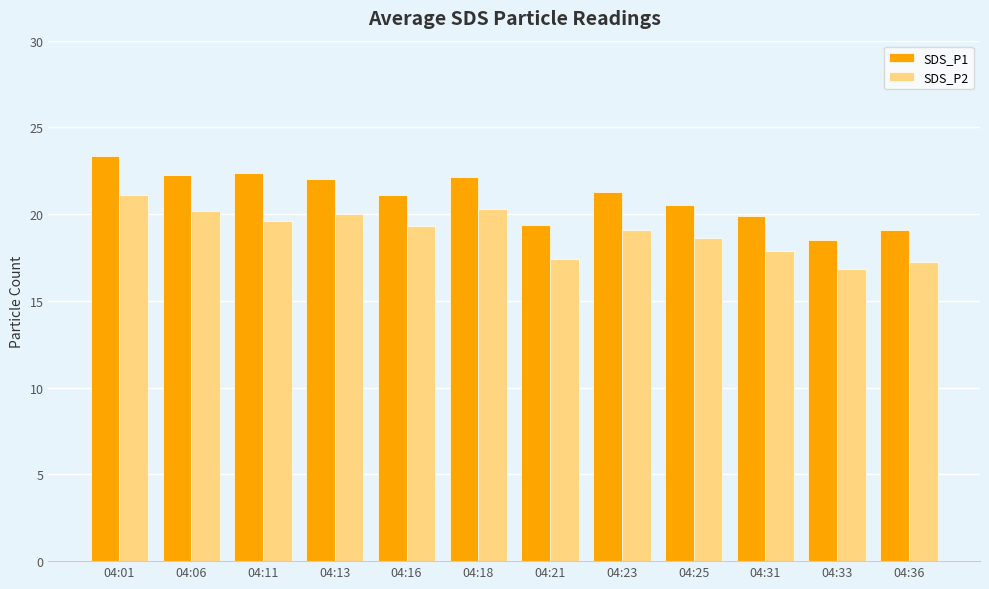

Is the value of SDS_P2 at 04:01 greater than the value of SDS_P1 at 04:21?

Yes